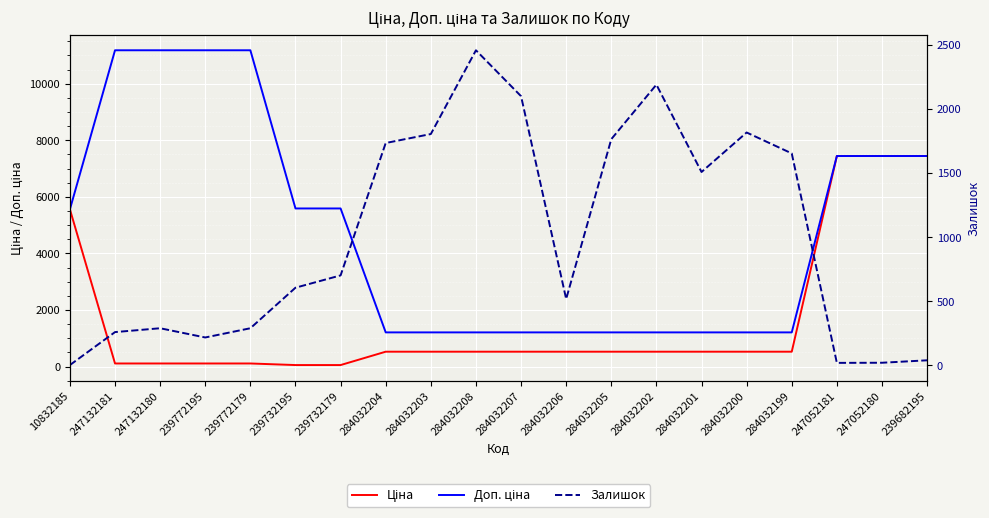

What is the highest value of the Ціна series?

7444.6